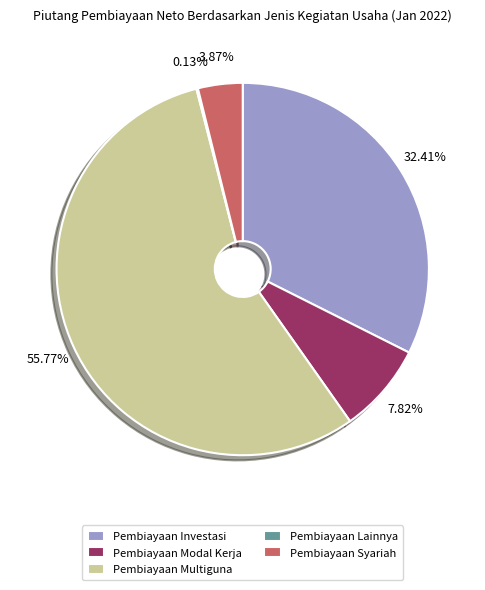

Between Pembiayaan Multiguna and Pembiayaan Investasi, which is larger?

Pembiayaan Multiguna